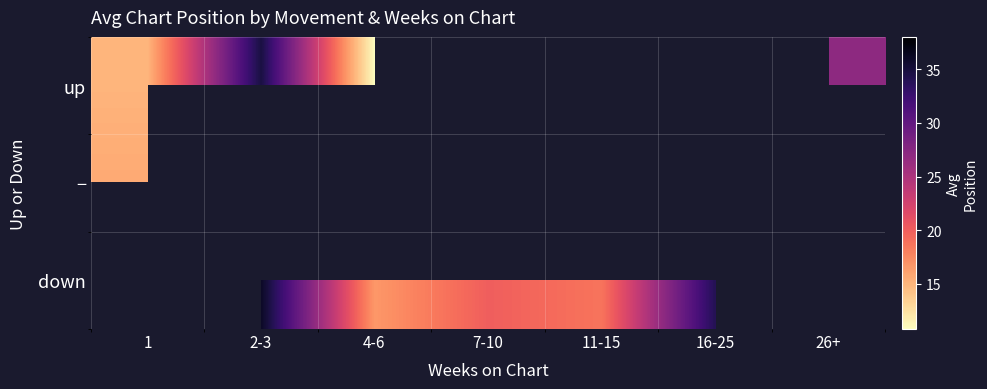

Count the number of data series in this chart.

3